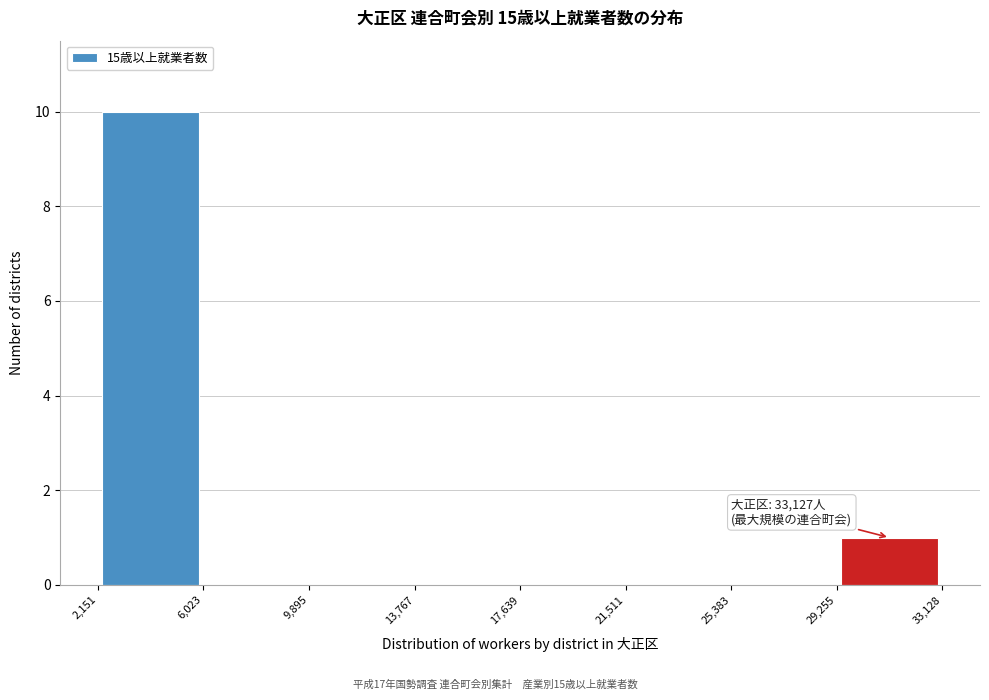

Over which range of the x-axis is the bar tallest?

2,151 to 6,023